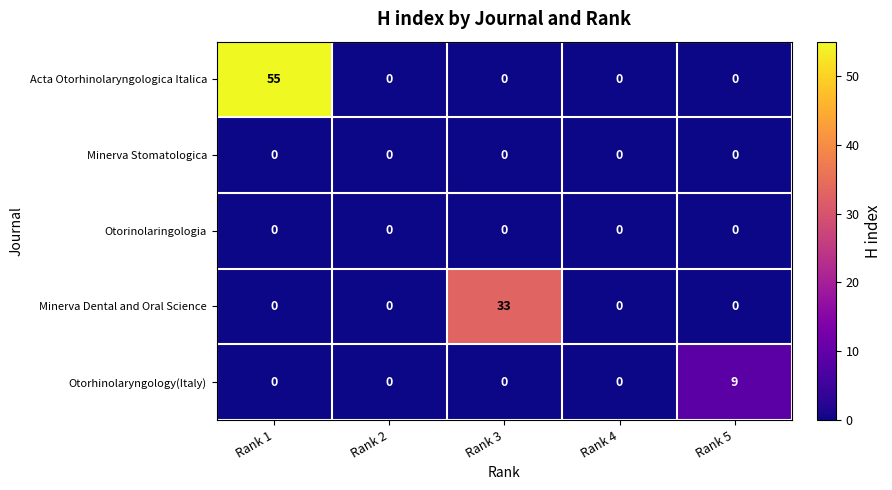

Which series has the largest range (max minus min)?

Acta Otorhinolaryngologica Italica